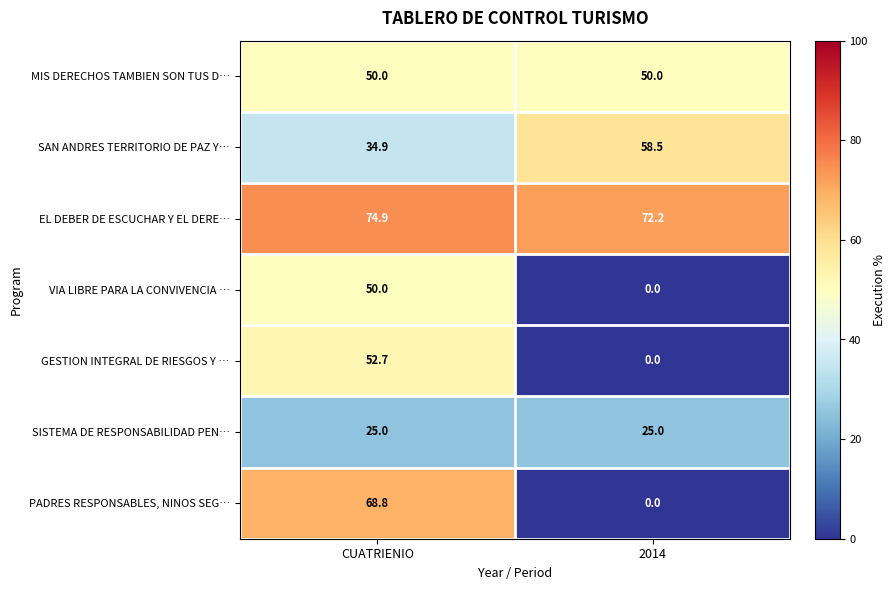

At which label does VIA LIBRE PARA LA CONVIVENCIA … reach its peak?

CUATRIENIO